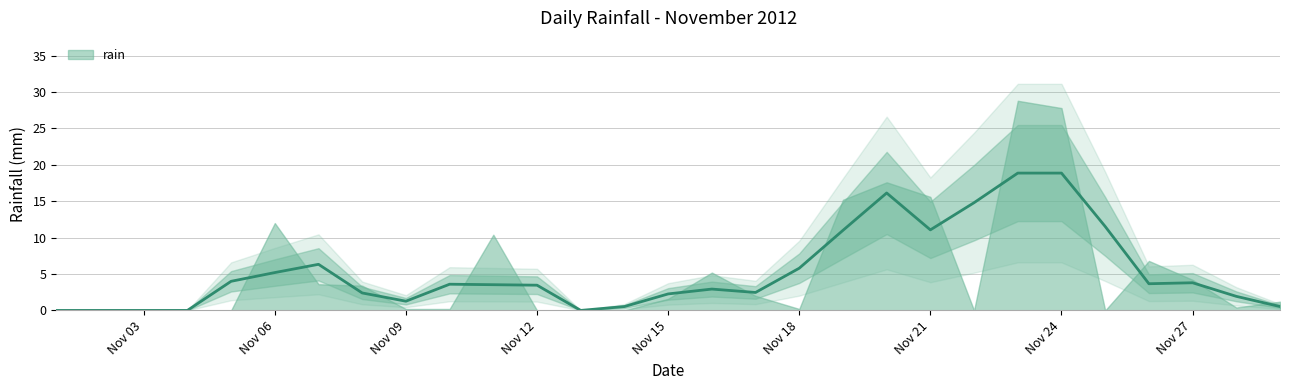

Is it true that the value at 2012-11-16 is 5.2?

True